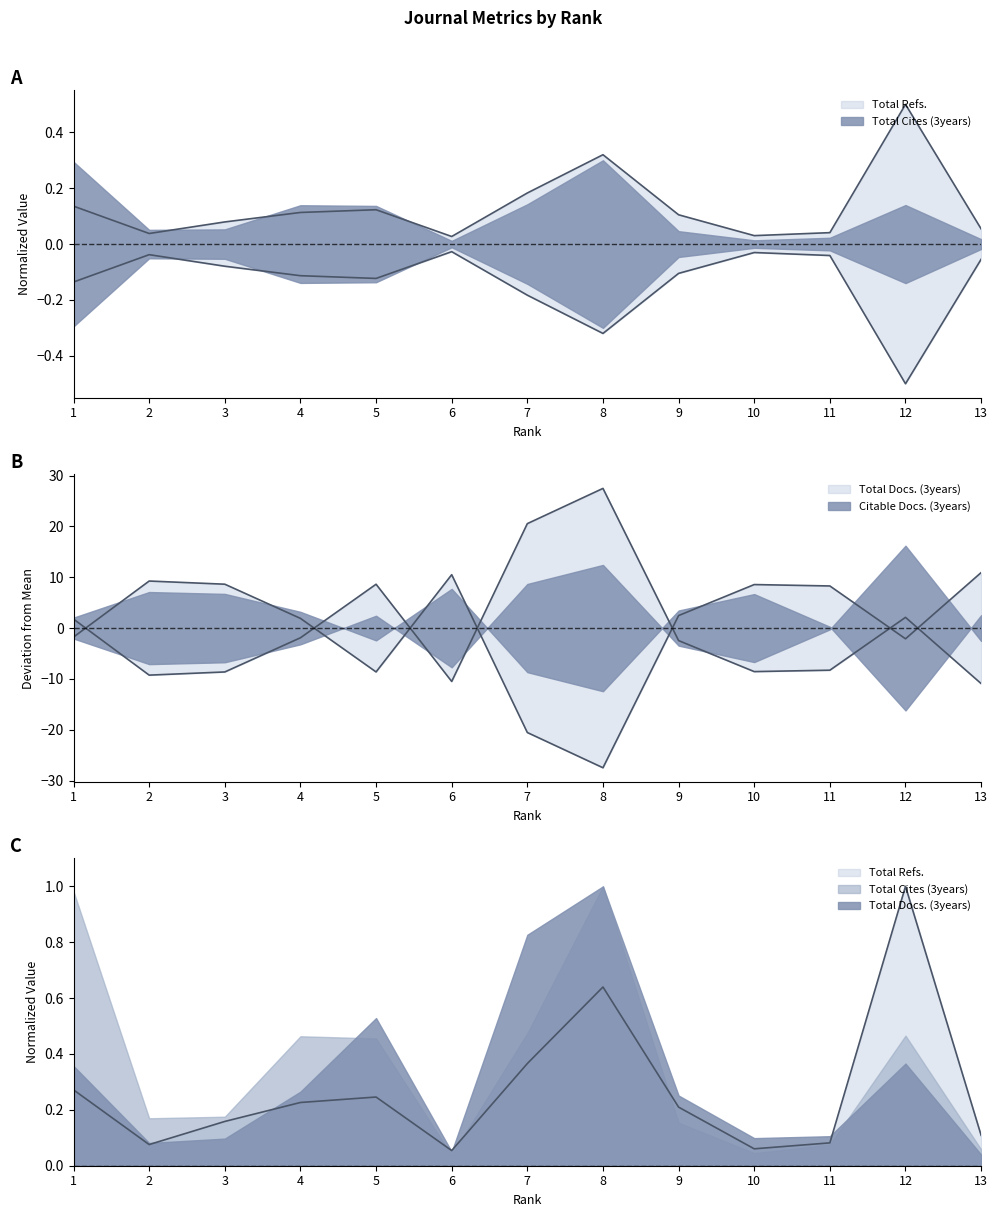

What is the difference between the Total Docs. (3years) values at 6 and 2?

1.2